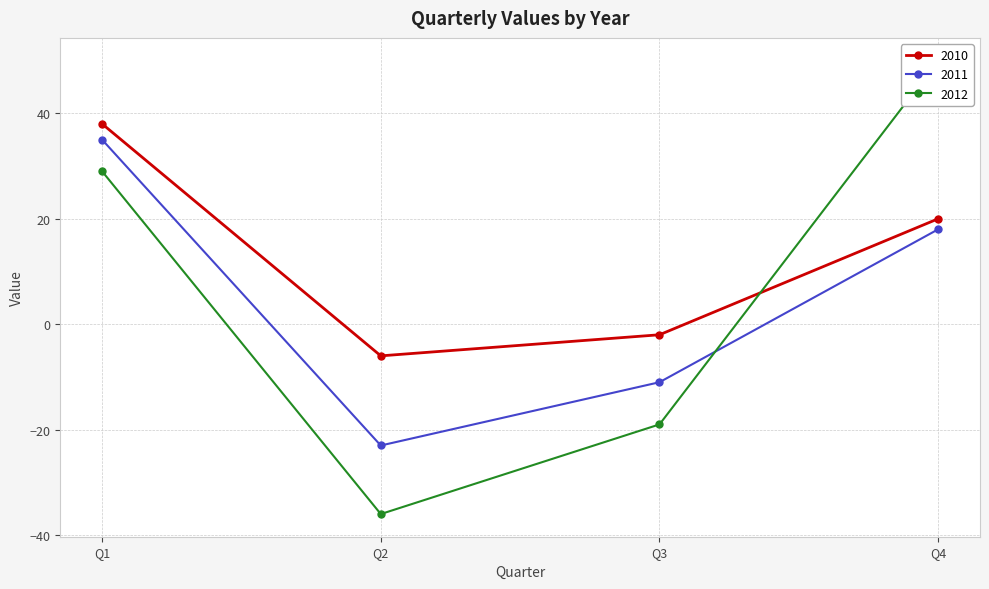

True or false: 2012 has more than 0 points higher than both neighbors.

False